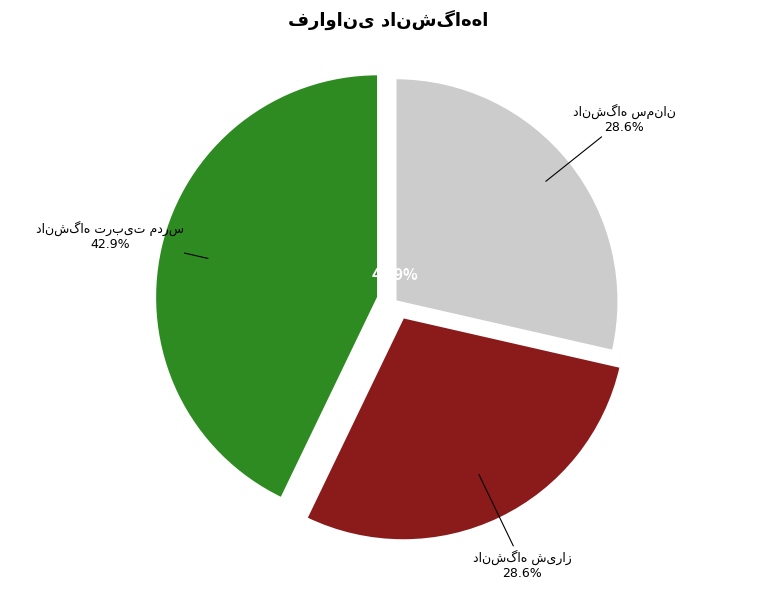

Which slice is the largest?

دانشگاه تربیت مدرس